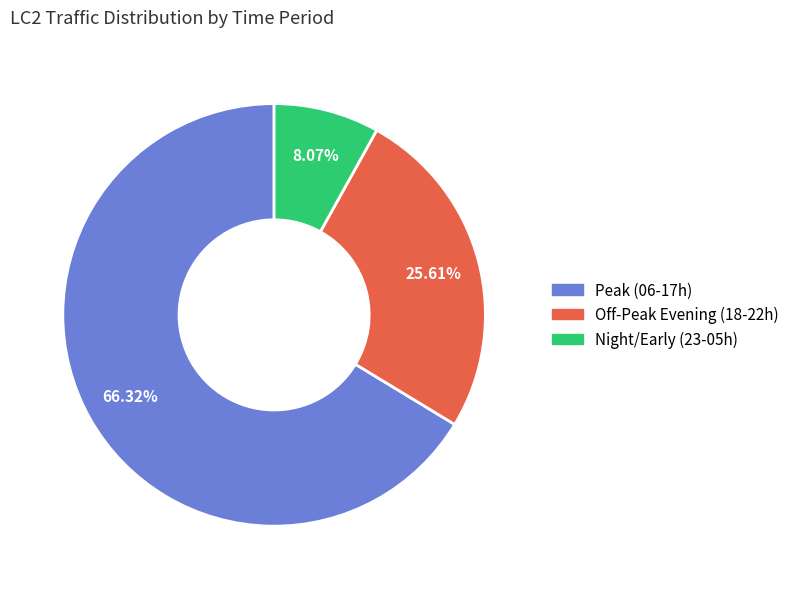

Does any single category account for the majority?

Yes